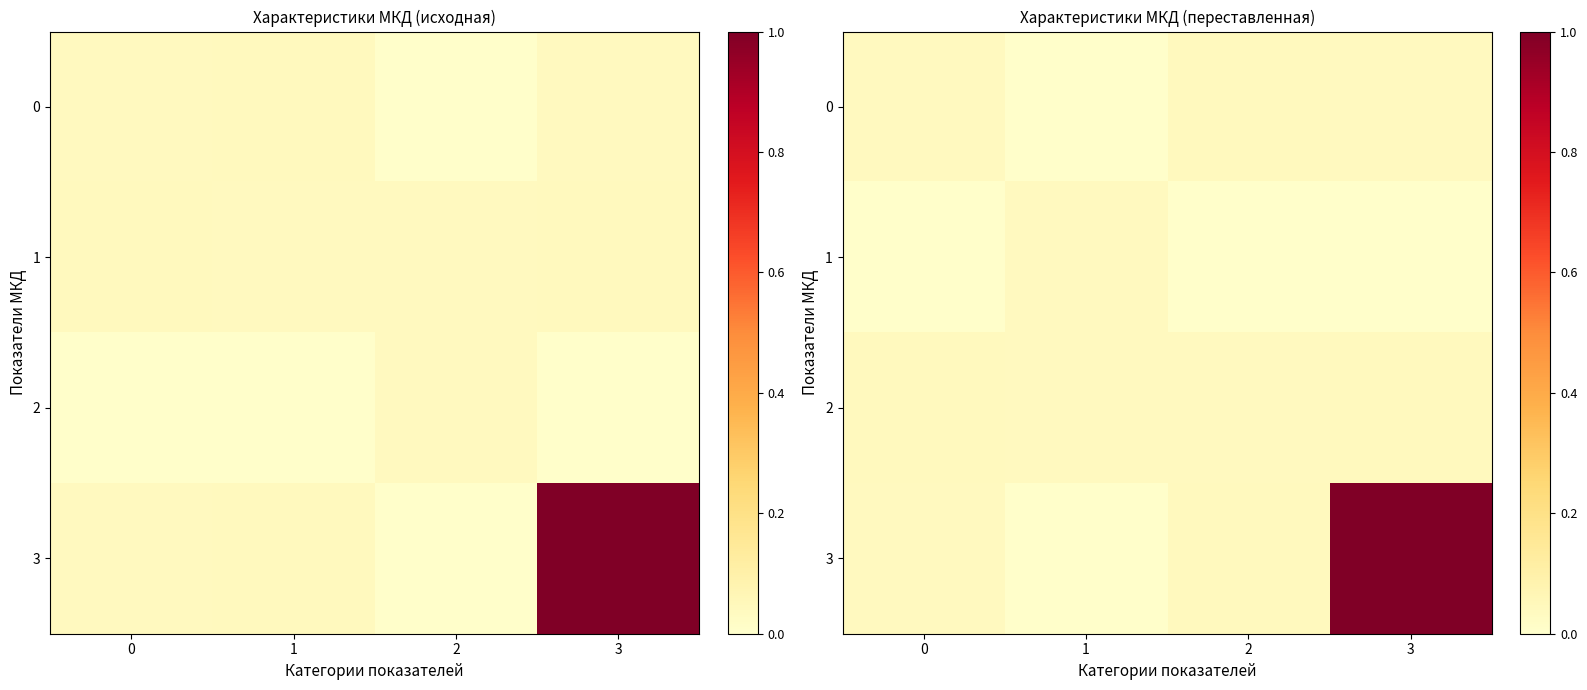

Is it true that 3 equals 1.0 at 3?

True